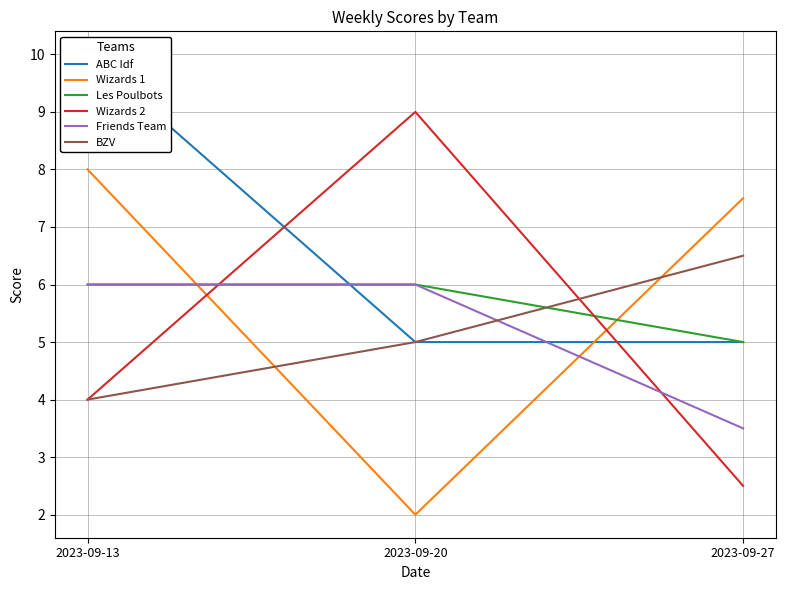

The Les Poulbots series shows 6.0 at 2023-09-20. True or false?

True